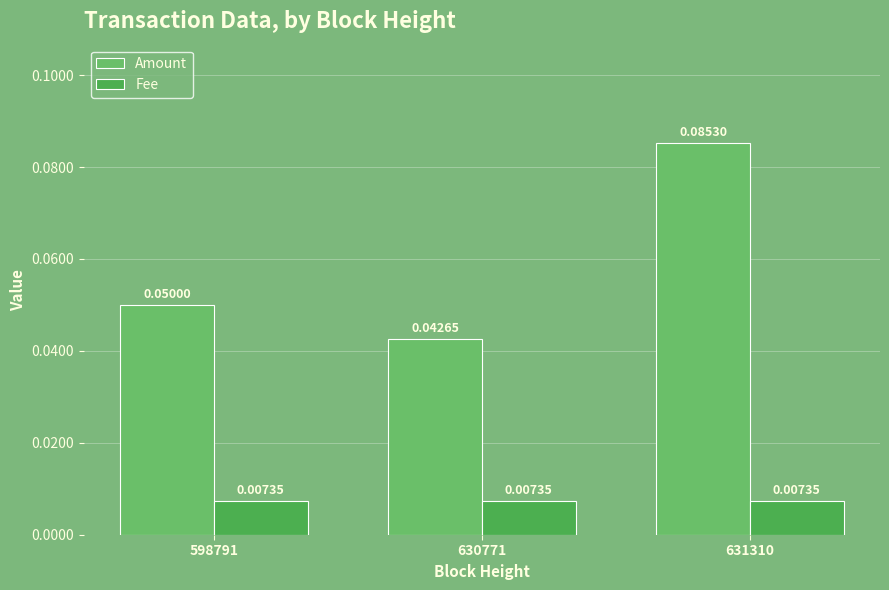

List the series in order of their peak value, lowest first.

Fee, Amount